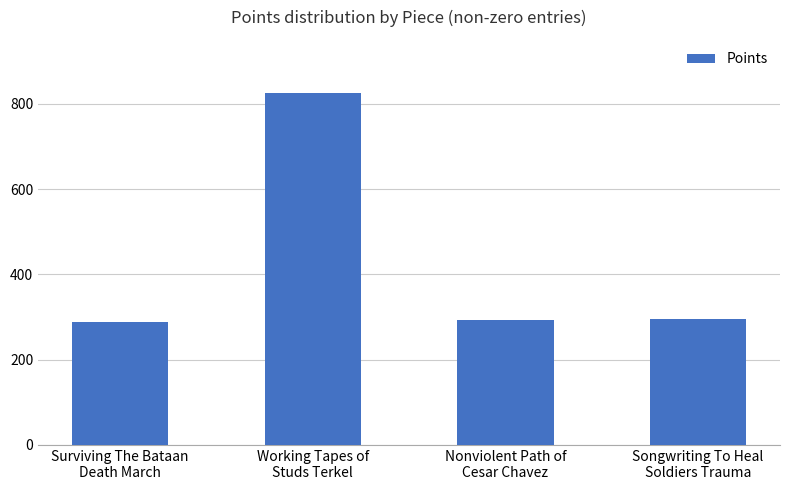

What is the label of the 3rd bar from the left?

Nonviolent Path of
Cesar Chavez